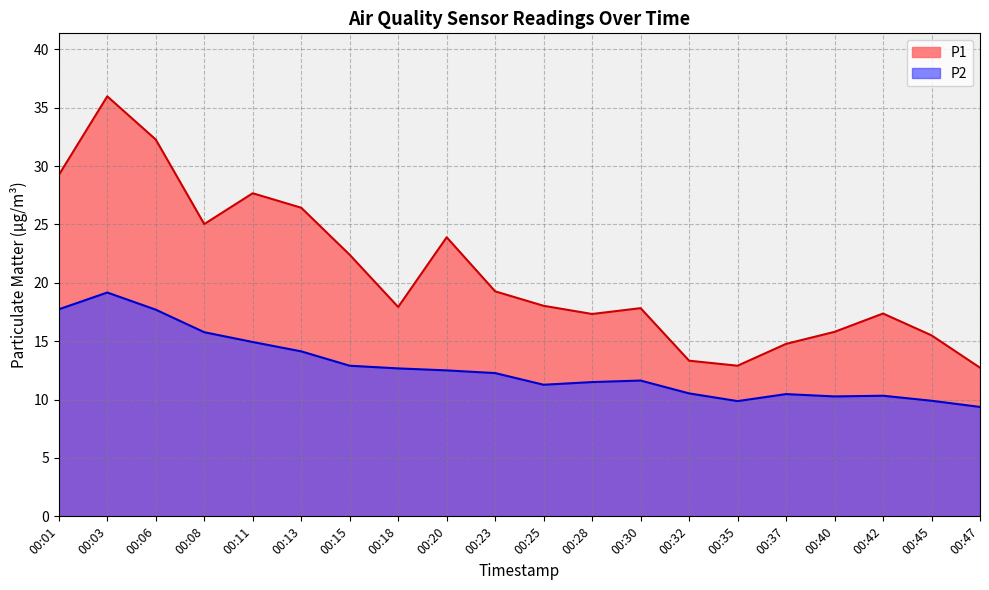

How many distinct data groups are displayed?

2